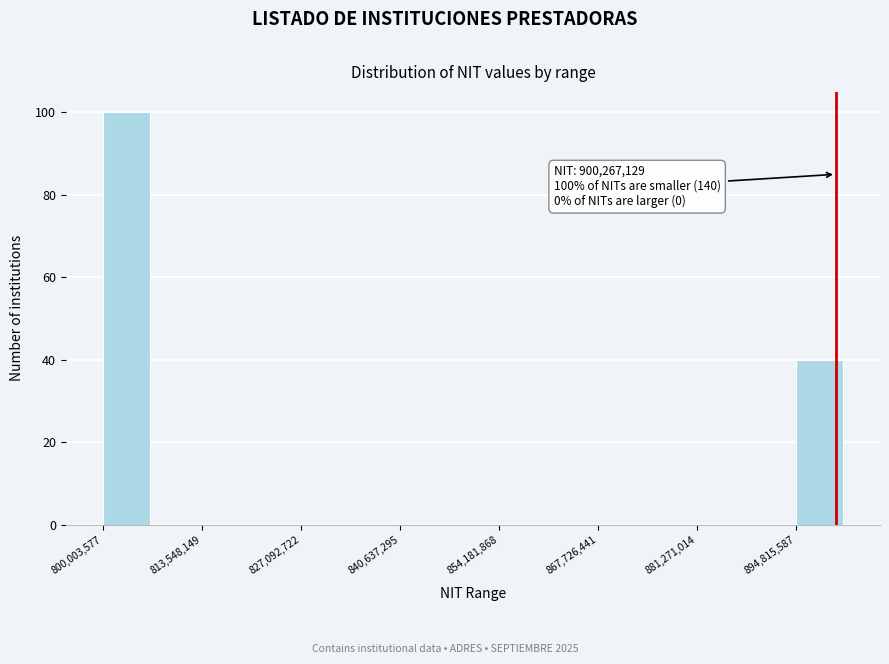

Around what value on the x-axis is the tallest bar? Give the approximate position of its centre, as read against the axis.

804000000